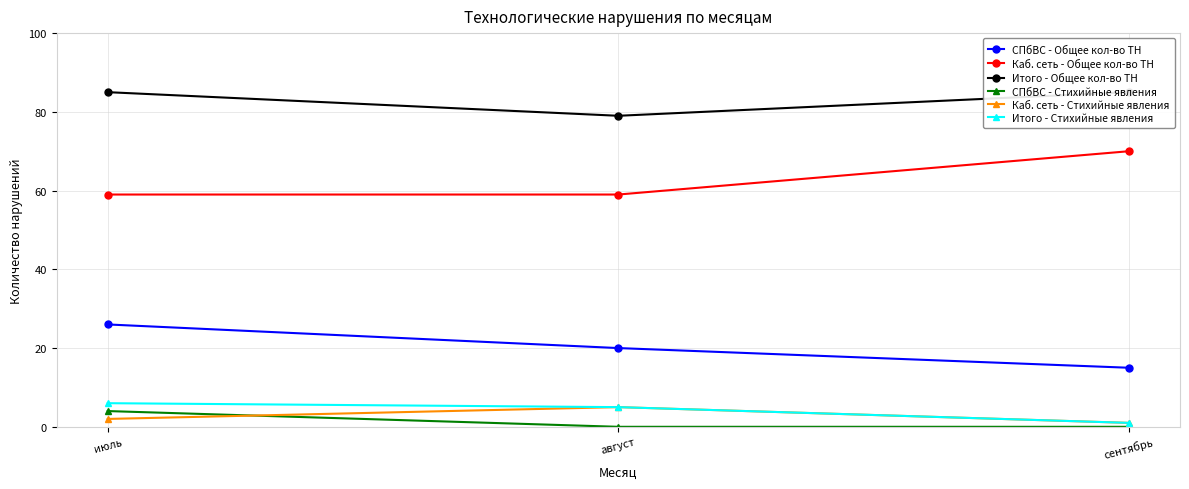

Between июль and сентябрь, which is larger?

июль